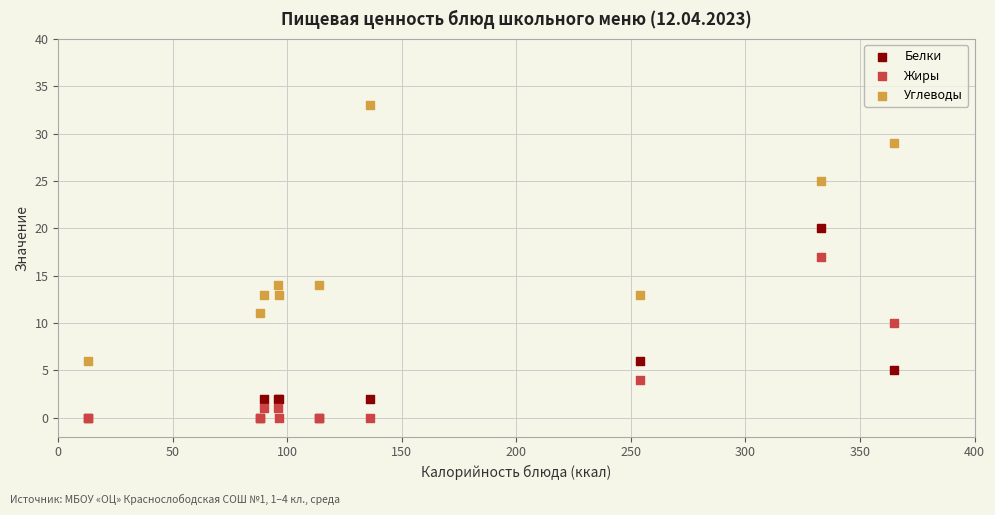

What are all the series names shown in the legend?

Белки, Жиры, Углеводы